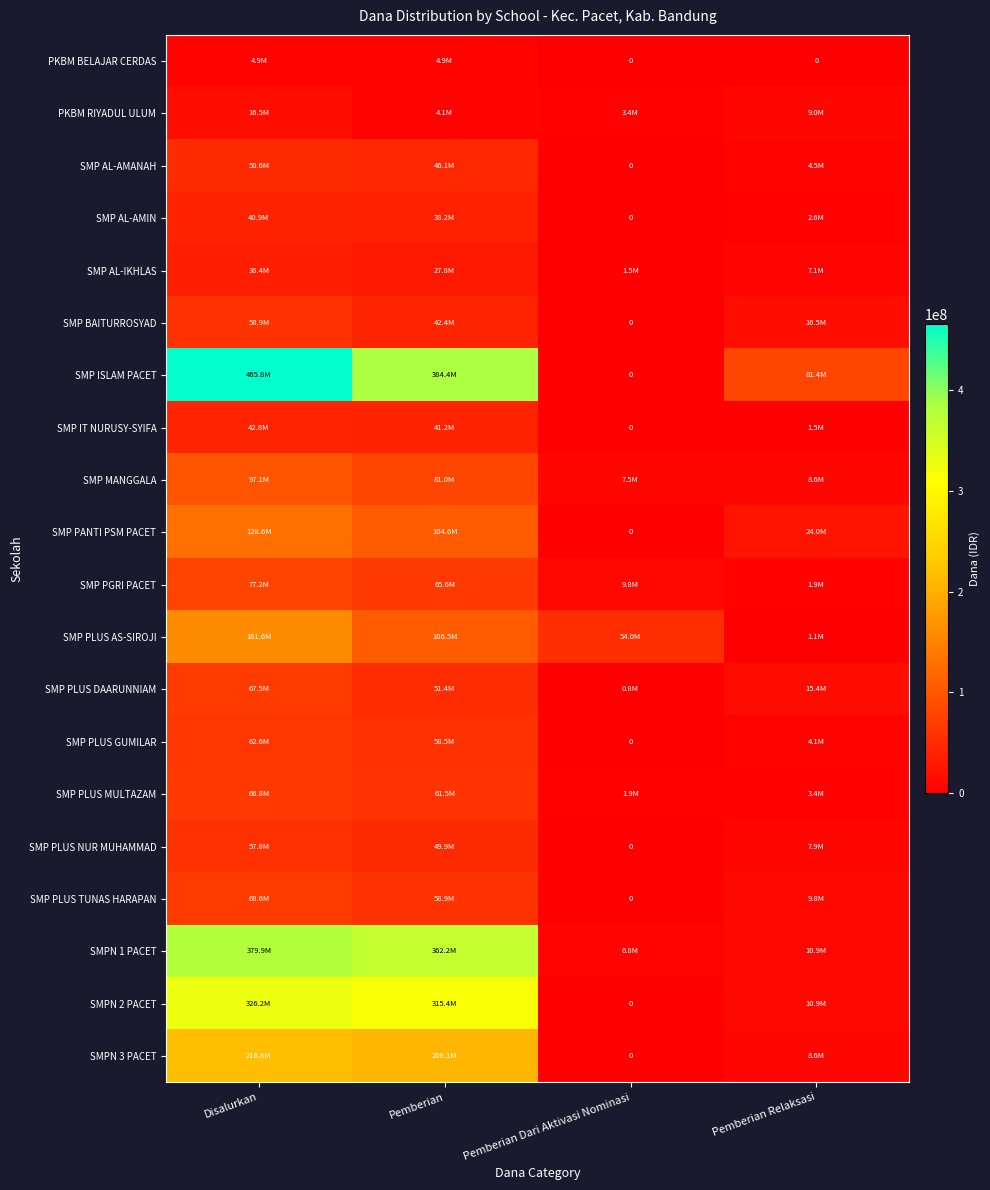

How many SMP BAITURROSYAD values are between 16500000 and 58875000?

3